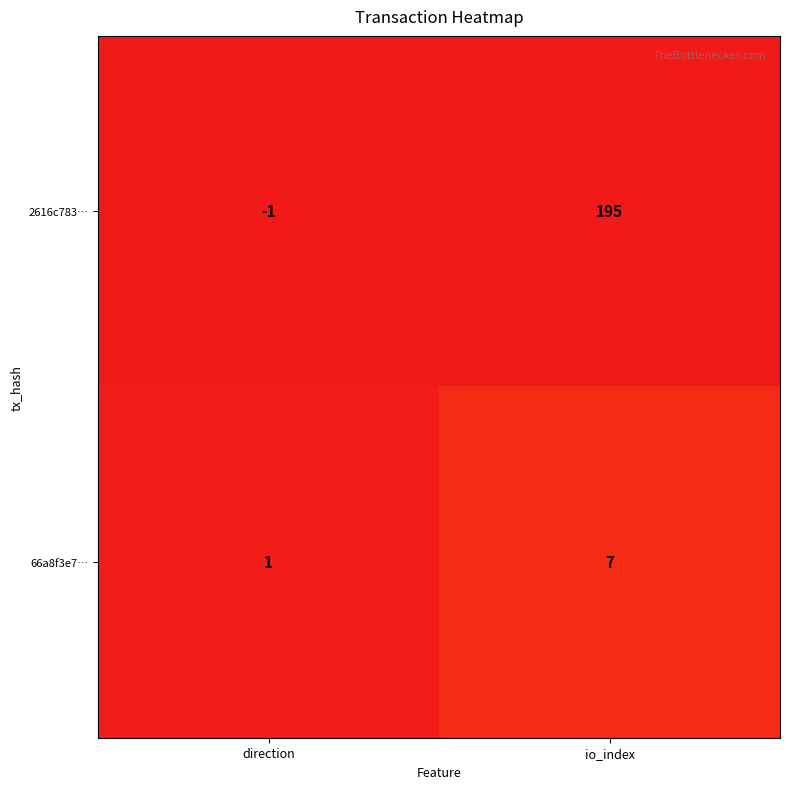

List the series in order of their peak value, lowest first.

66a8f3e7…, 2616c783…